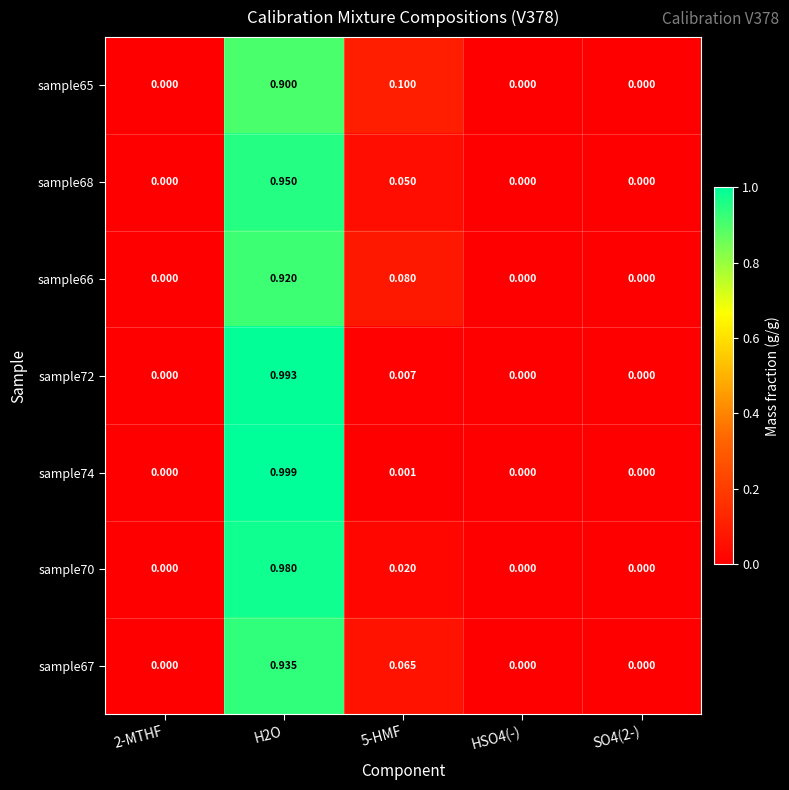

Count the number of data series in this chart.

7